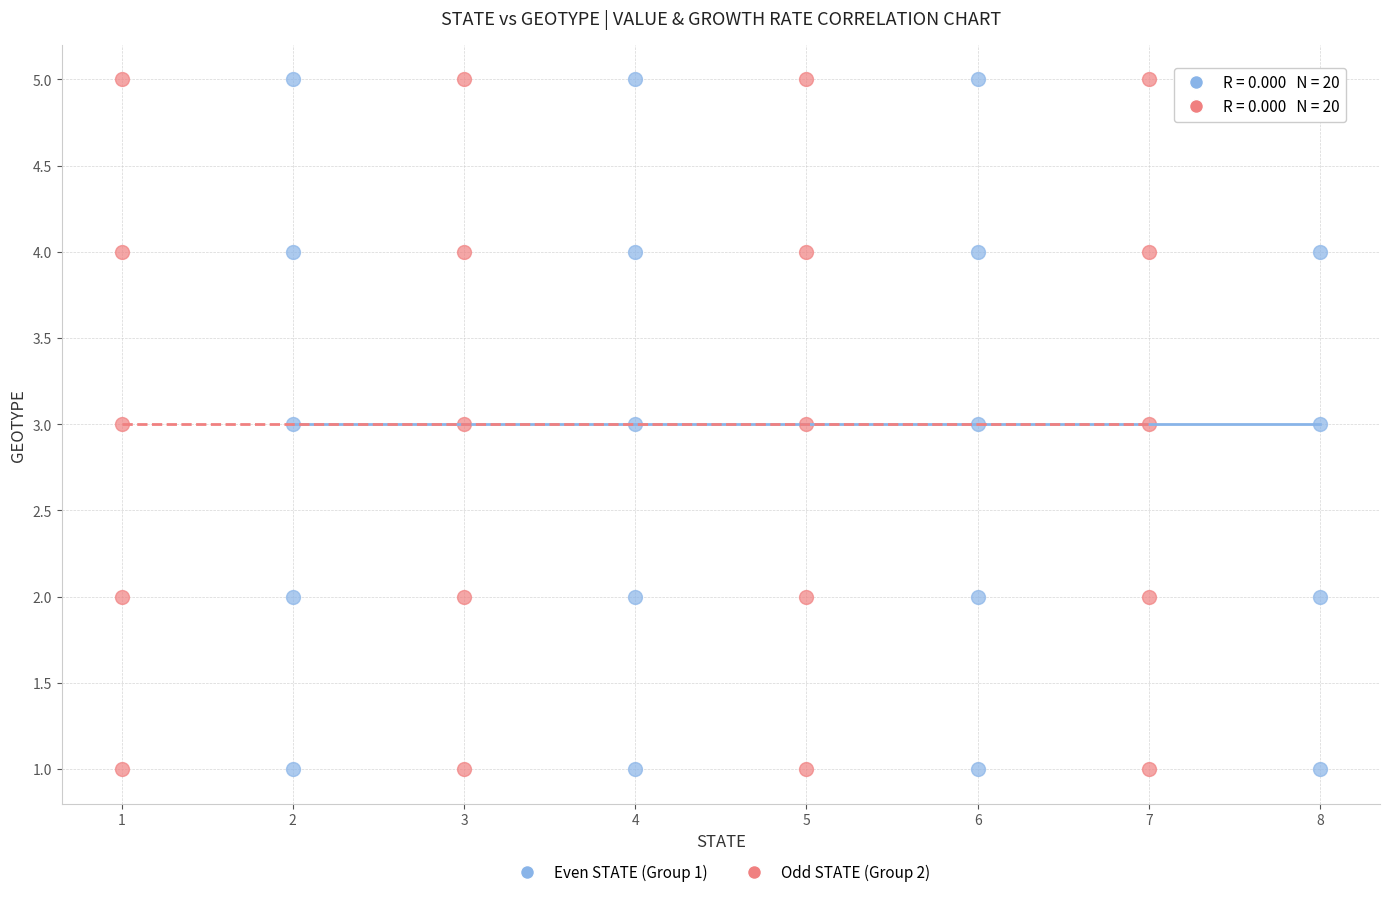

What are all the series names shown in the legend?

Even STATE (Group 1), Odd STATE (Group 2)